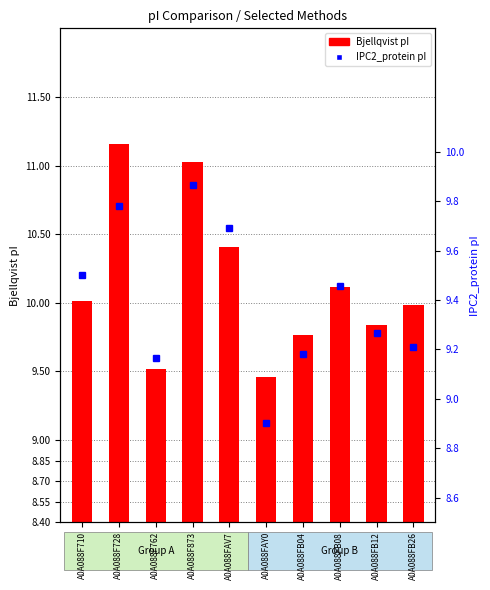

What is the label of the 9th bar from the left?

A0A088FB12